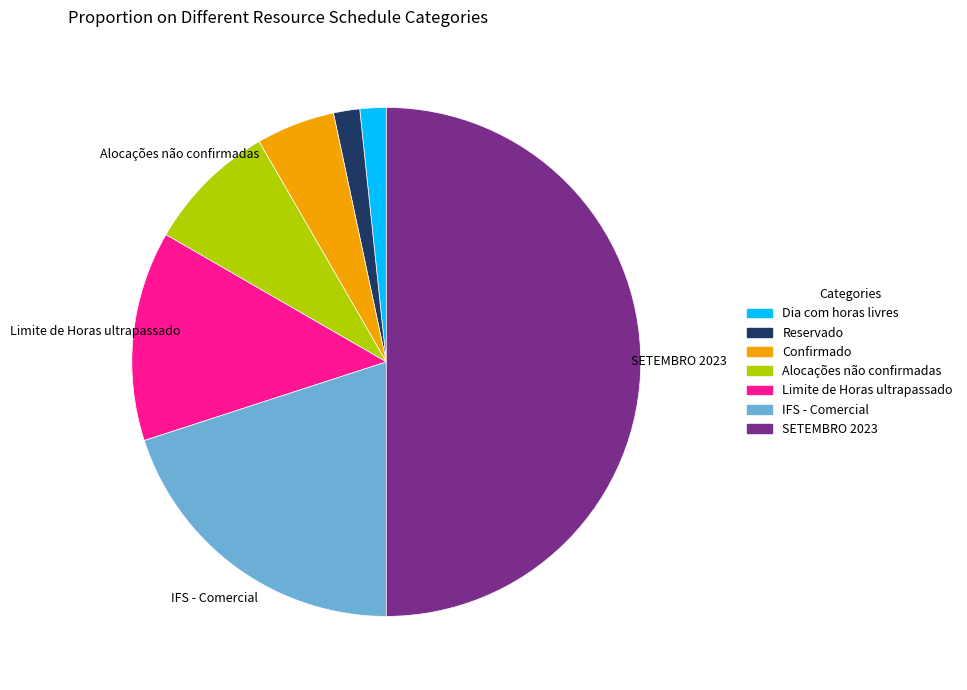

True or false: Limite de Horas ultrapassado accounts for 13% of the total.

True